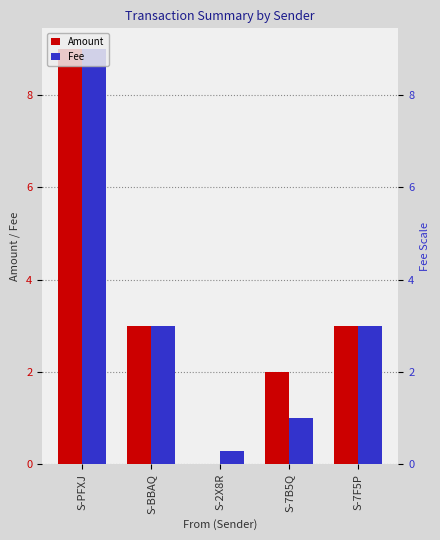

List the series in order of their peak value, highest first.

Amount, Fee